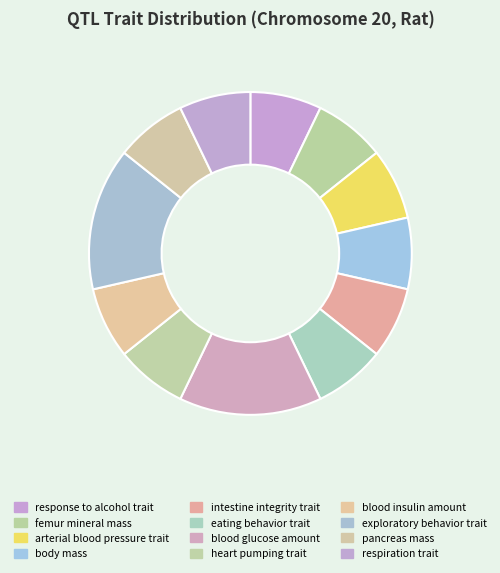

How many slices are in this pie chart?

12